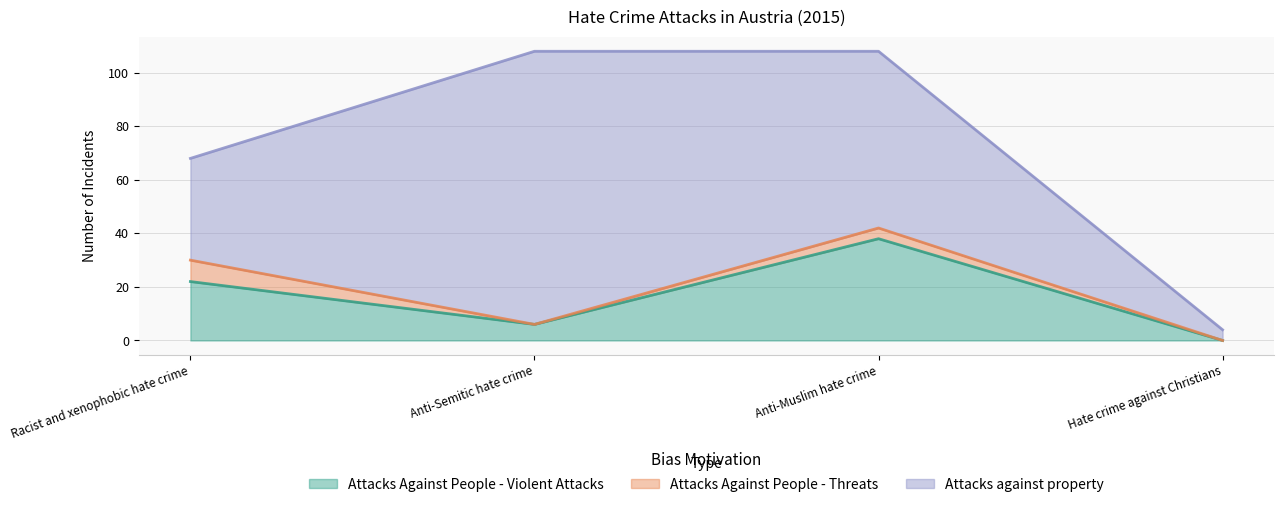

What position from the left is Anti-Semitic hate crime?

2